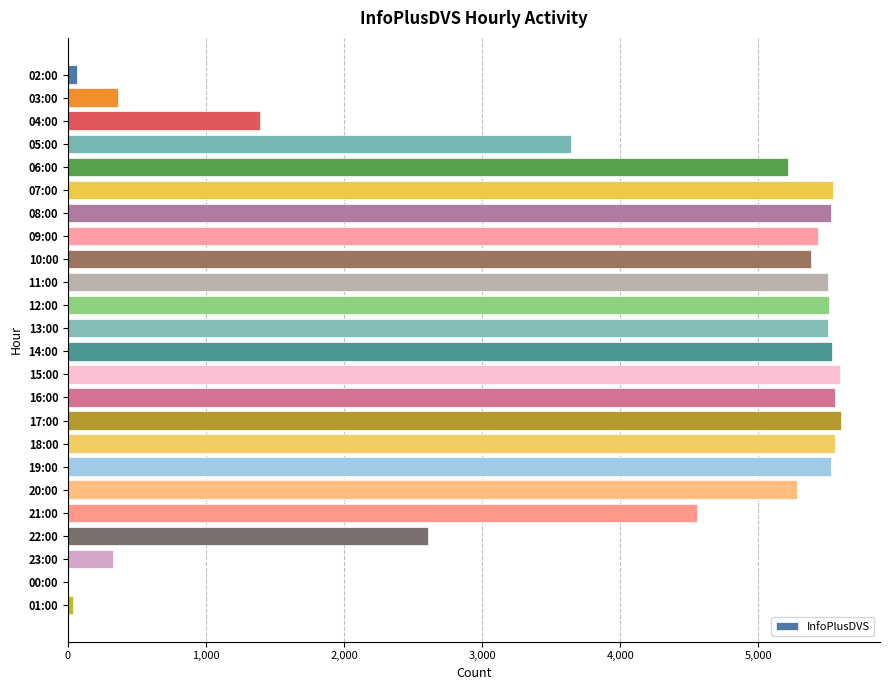

What is the maximum value shown in the chart?

5600